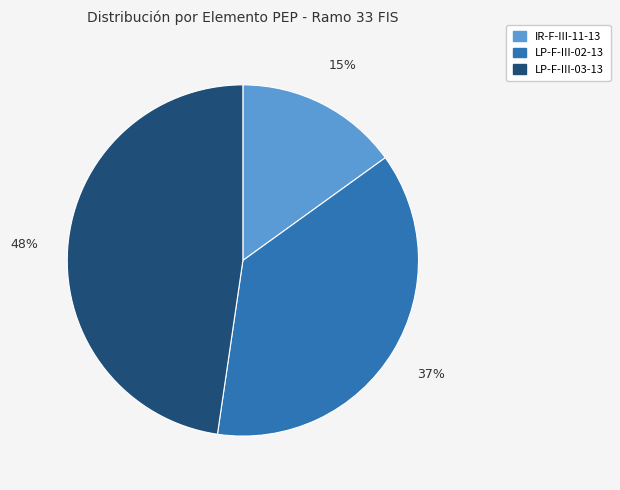

To the nearest percent, what is the difference between the LP-F-III-02-13 and IR-F-III-11-13 slice percentages?

22%